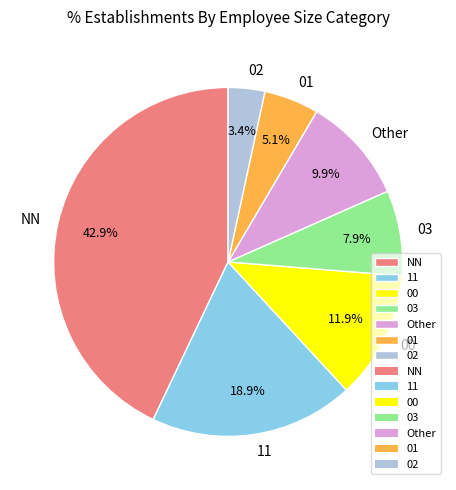

Is the sum of 01 and NN greater than half?

No